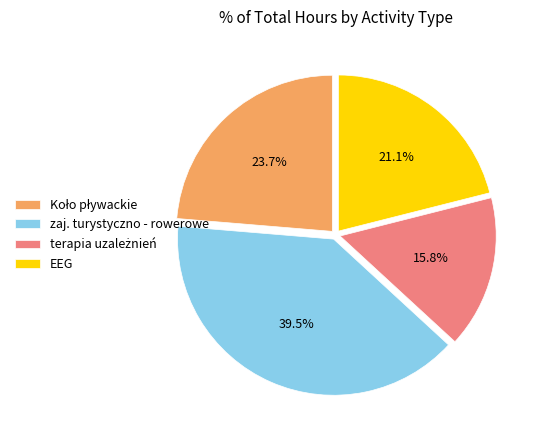

What percentage is NOT represented by EEG?

78.9%